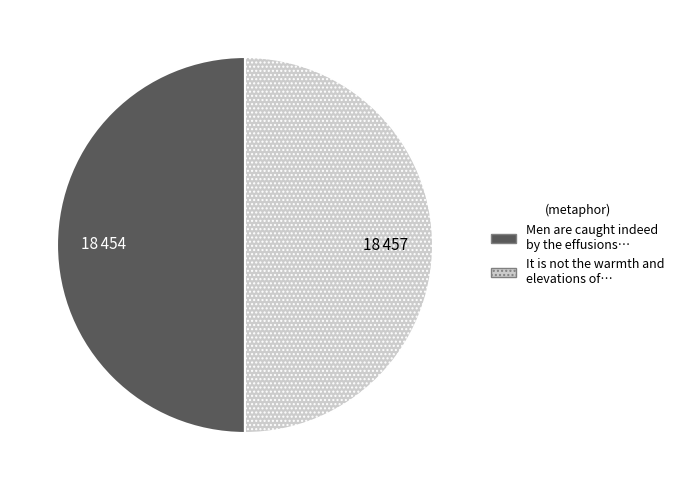

How many segments does this pie chart have?

2